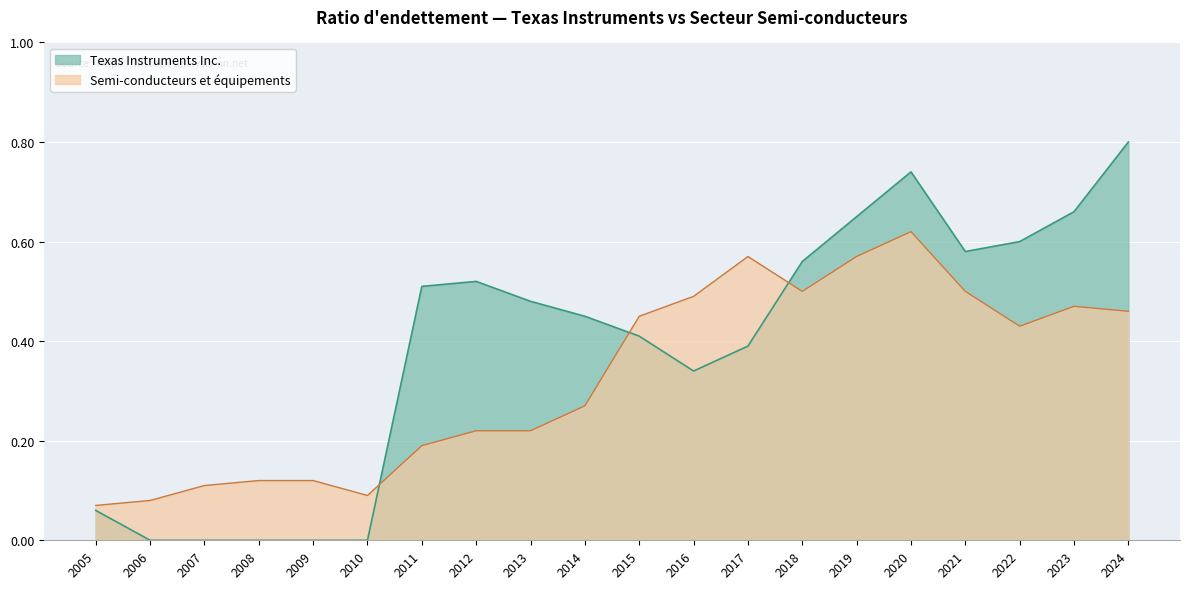

Rank the series at 2006 from highest to lowest value.

Semi-conducteurs et équipements, Texas Instruments Inc.